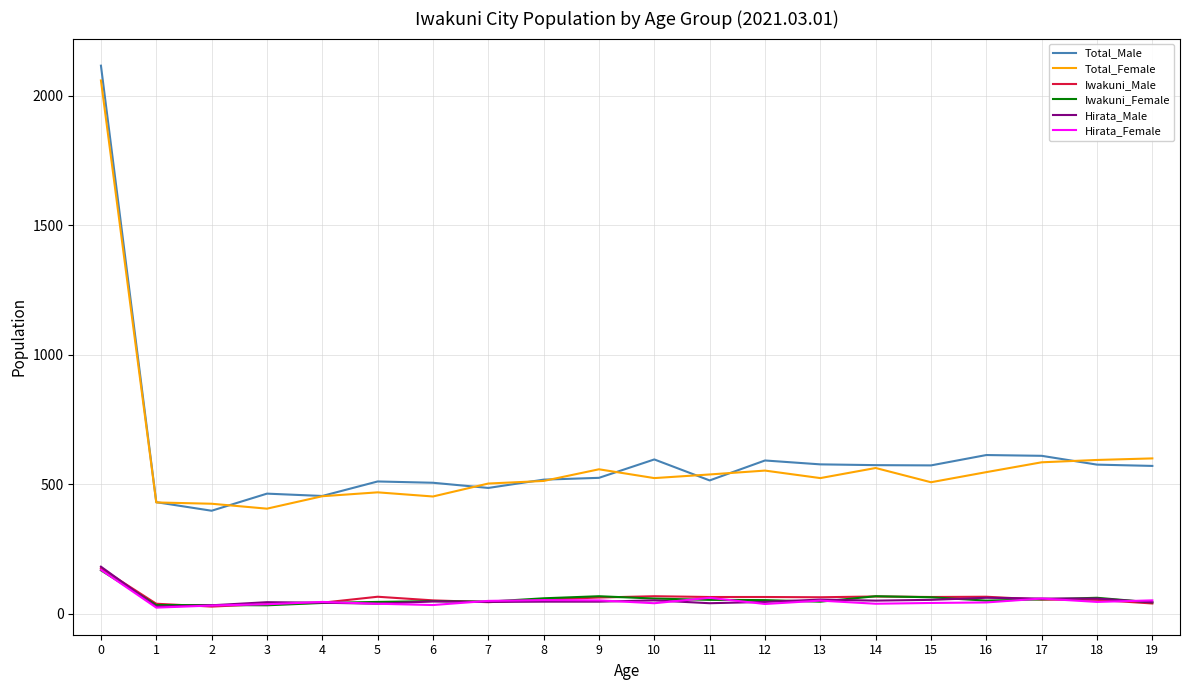

What is the maximum value shown in the chart?

2116